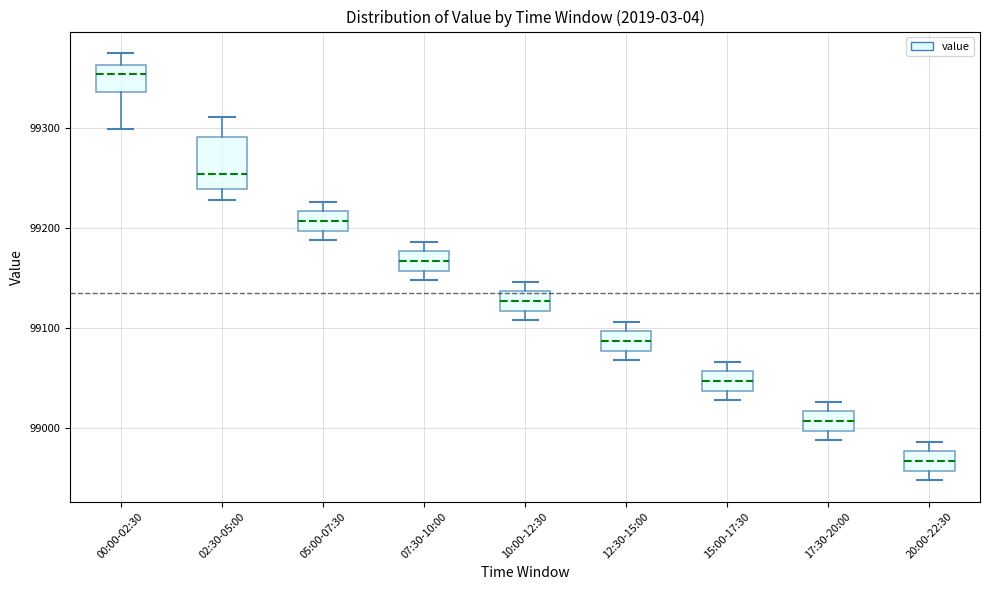

Reading left to right, read every box against the y-axis: the position of its median line, the range the box covers, and the ends of its whiskers. The values are not printed on the chart, so give them approximately, as read against the axis.

00:00-02:30: median 99350, box 99340 to 99360, whiskers 99300 to 99380
02:30-05:00: median 99250, box 99240 to 99290, whiskers 99230 to 99310
05:00-07:30: median 99210, box 99200 to 99220, whiskers 99190 to 99230
07:30-10:00: median 99170, box 99160 to 99180, whiskers 99150 to 99190
10:00-12:30: median 99130, box 99120 to 99140, whiskers 99110 to 99150
12:30-15:00: median 99090, box 99080 to 99100, whiskers 99070 to 99110
15:00-17:30: median 99050, box 99040 to 99060, whiskers 99030 to 99070
17:30-20:00: median 99010, box 99000 to 99020, whiskers 98990 to 99030
20:00-22:30: median 98970, box 98960 to 98980, whiskers 98950 to 98990